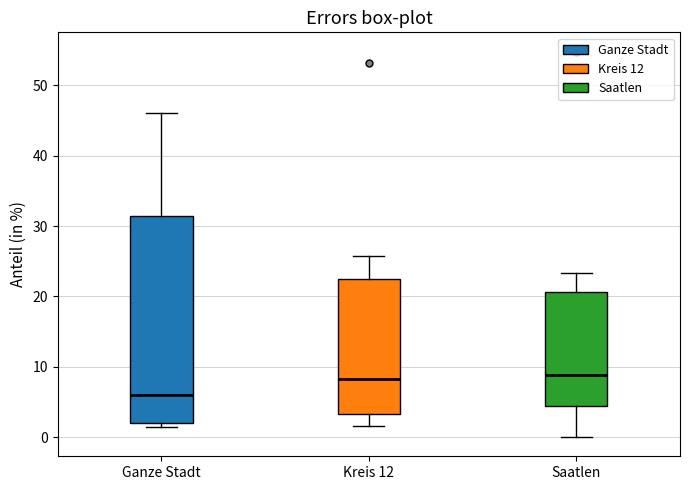

Reading left to right, read every box against the y-axis: the position of its median line, the range the box covers, and the ends of its whiskers. The values are not printed on the chart, so give them approximately, as read against the axis.

Ganze Stadt: median 6, box 2 to 31, whiskers 1 to 46
Kreis 12: median 8, box 3 to 23, whiskers 2 to 26
Saatlen: median 9, box 4 to 21, whiskers 0 to 23